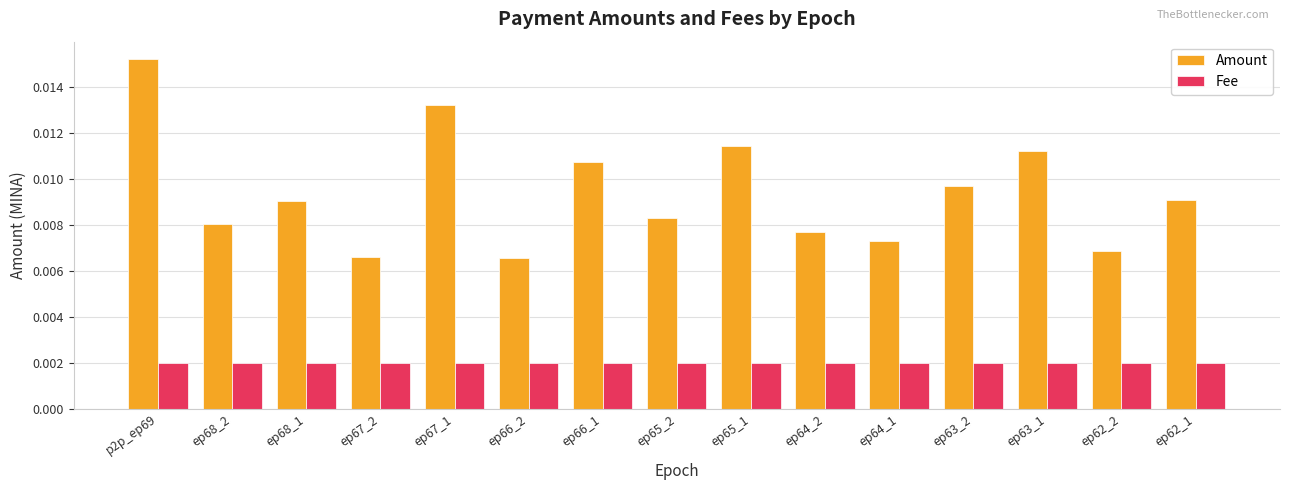

What is the label of the 10th bar from the right?

ep66_2